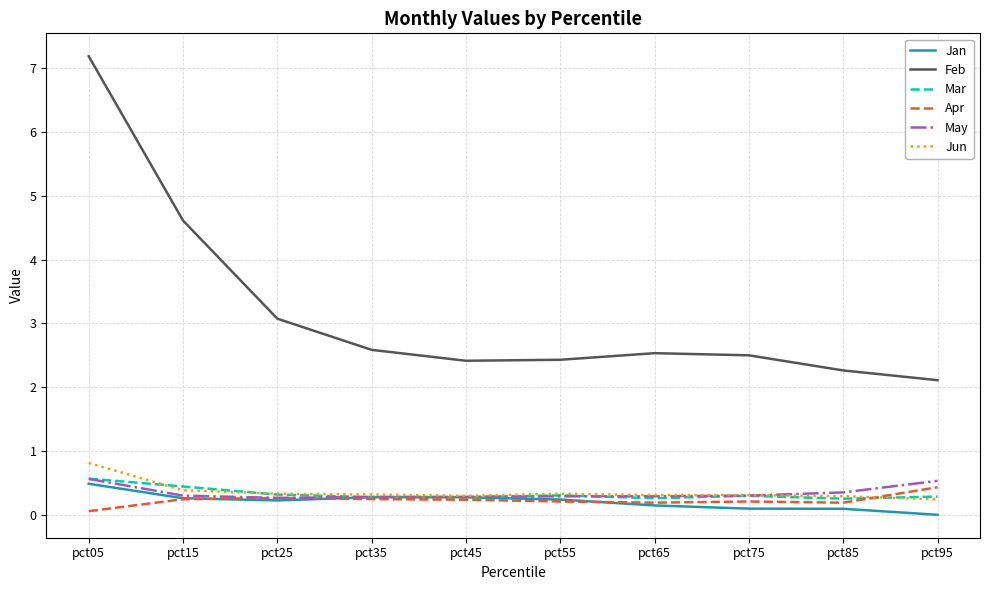

What is the average value of the Apr series?

0.2